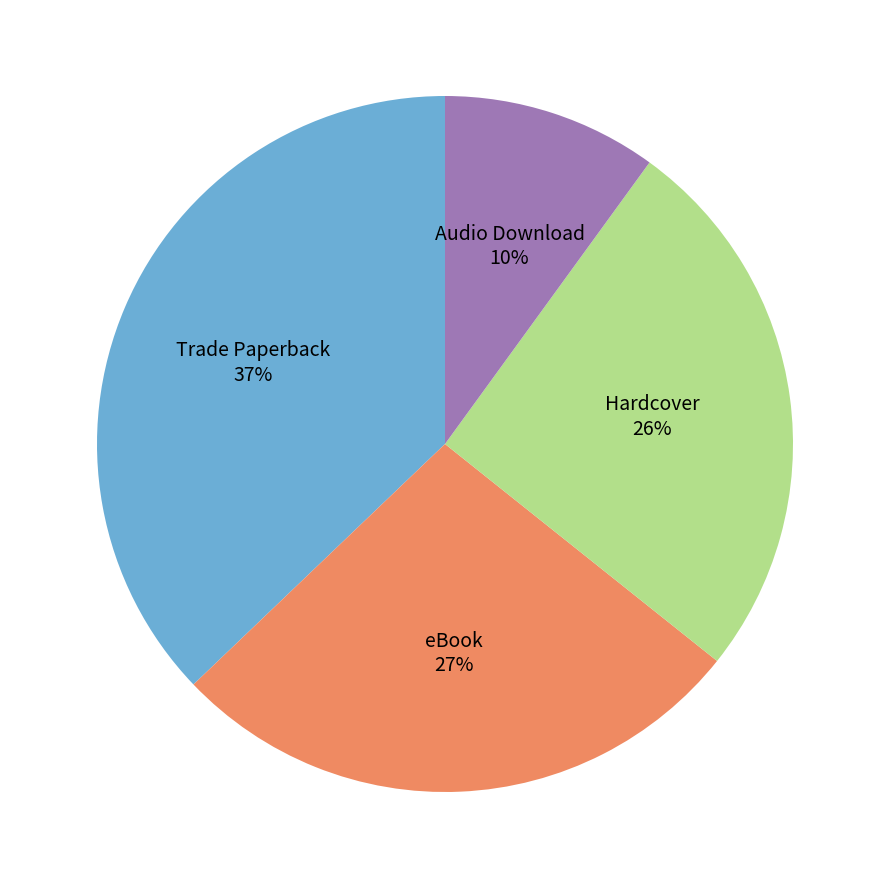

To the nearest percent, what is the difference between the largest and smallest slice percentages?

27%